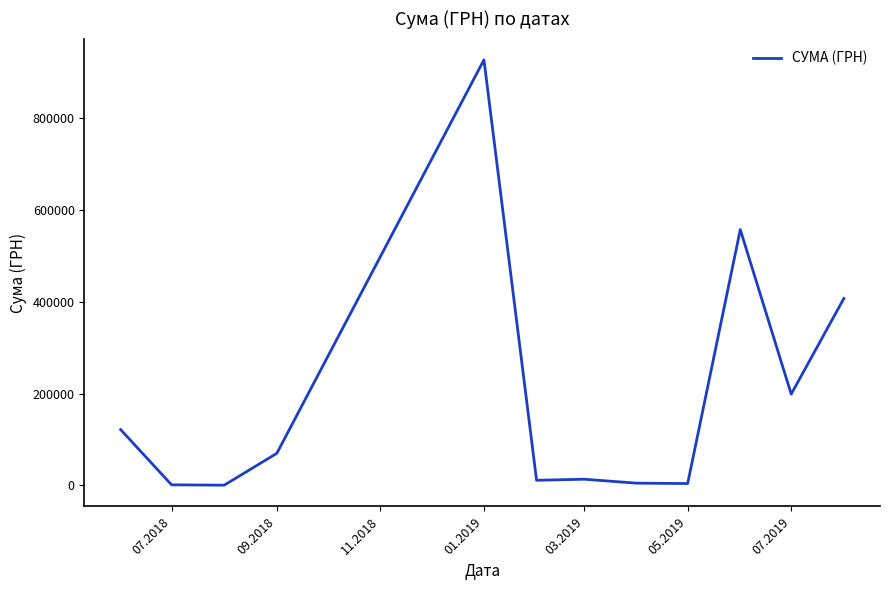

What is the greatest value displayed?

927060.7